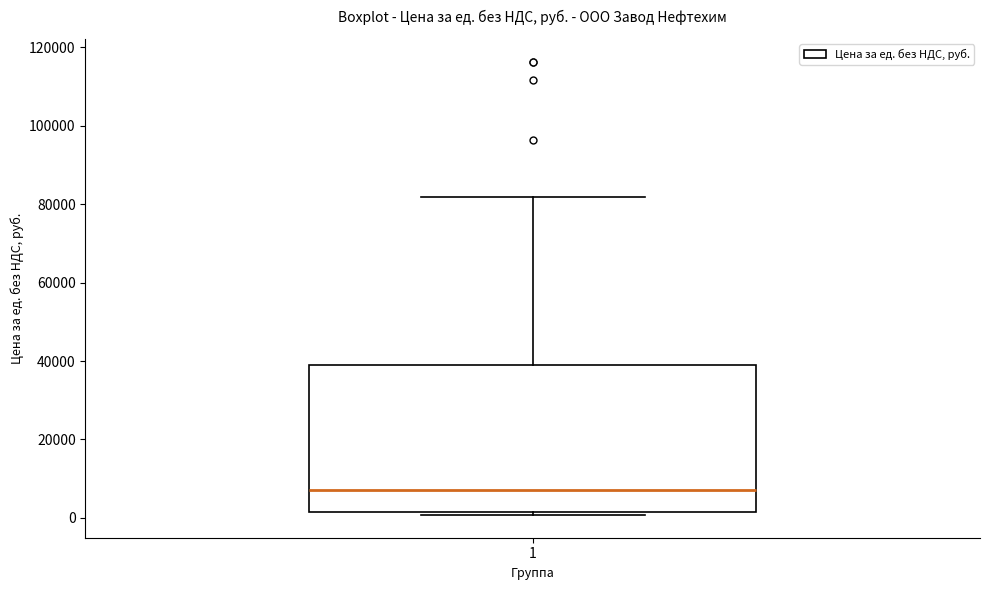

Where is the upper edge of the box at x = 1 on the y-axis? The values are not printed on the chart, so give them approximately, as read against the axis.

38000